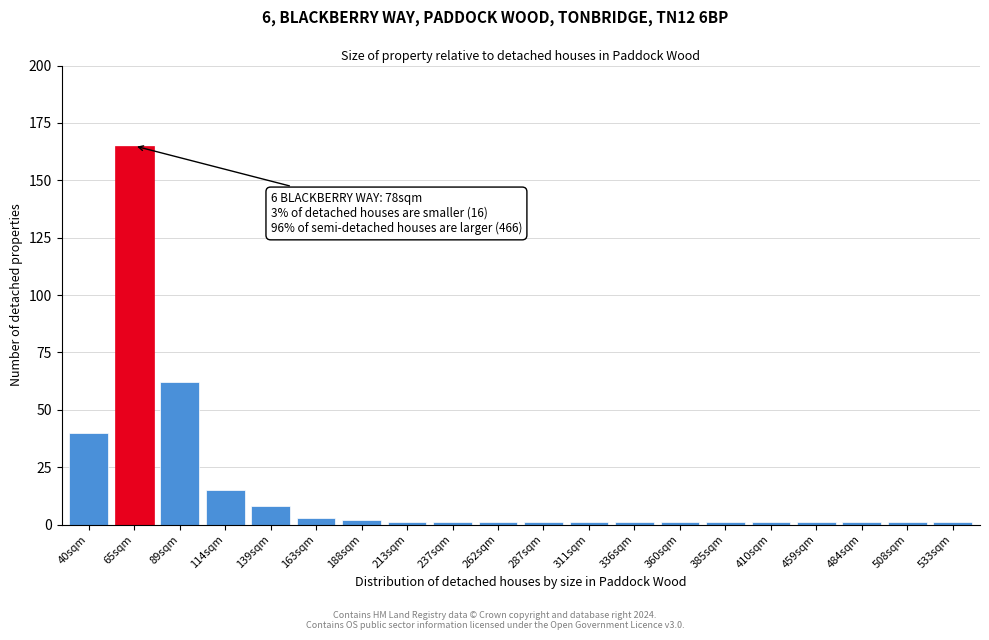

Reading left to right, what are all the values shown in this chart?

40sqm=40	65sqm=165	89sqm=62	114sqm=15	139sqm=8	163sqm=3	188sqm=2	213sqm=1	237sqm=1	262sqm=1	287sqm=1	311sqm=1	336sqm=1	360sqm=1	385sqm=1	410sqm=1	459sqm=1	484sqm=1	508sqm=1	533sqm=1